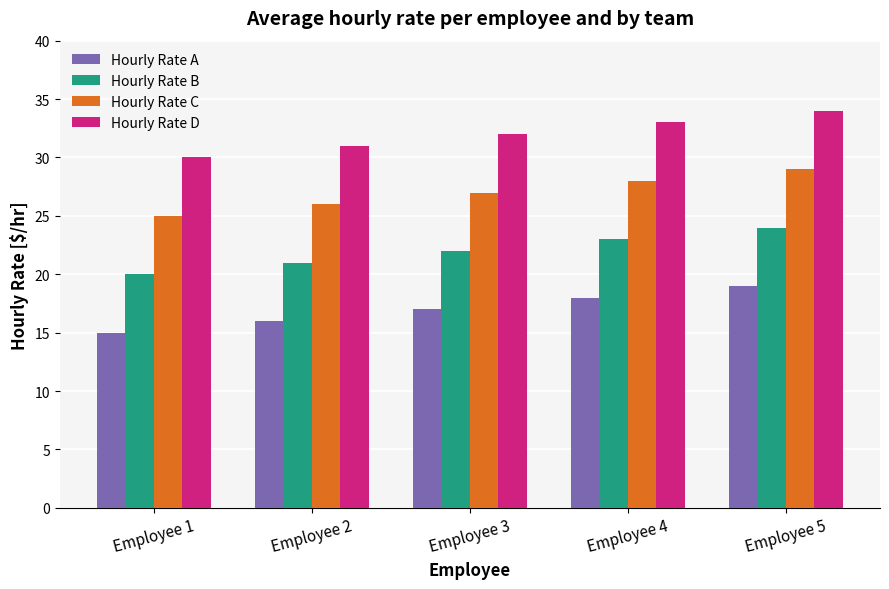

Reading left to right, list all the values displayed in this chart.

Hourly Rate A: Employee 1=15	Employee 2=16	Employee 3=17	Employee 4=18	Employee 5=19
Hourly Rate B: Employee 1=20	Employee 2=21	Employee 3=22	Employee 4=23	Employee 5=24
Hourly Rate C: Employee 1=25	Employee 2=26	Employee 3=27	Employee 4=28	Employee 5=29
Hourly Rate D: Employee 1=30	Employee 2=31	Employee 3=32	Employee 4=33	Employee 5=34